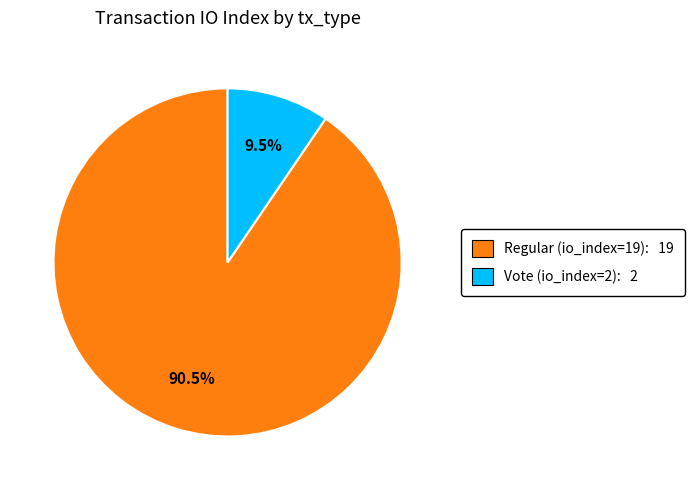

How many slices are in this pie chart?

2